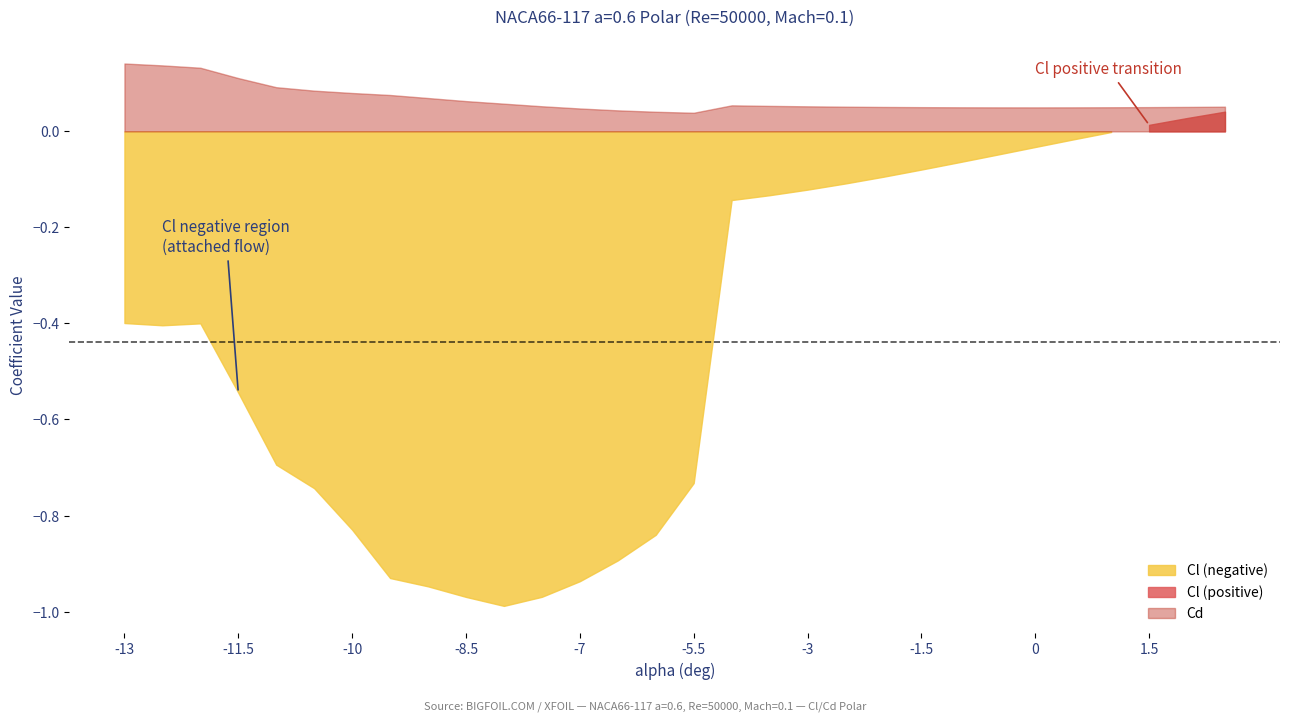

What is the minimum value shown in the chart?

-1.0